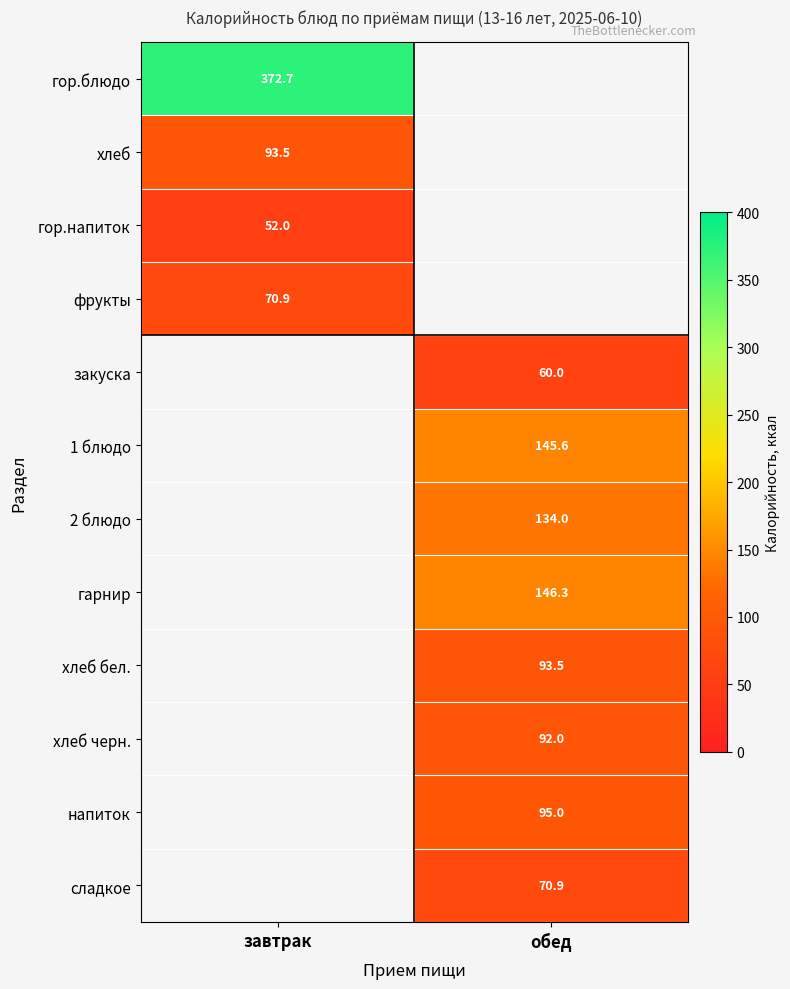

How many data points does each series have?

2